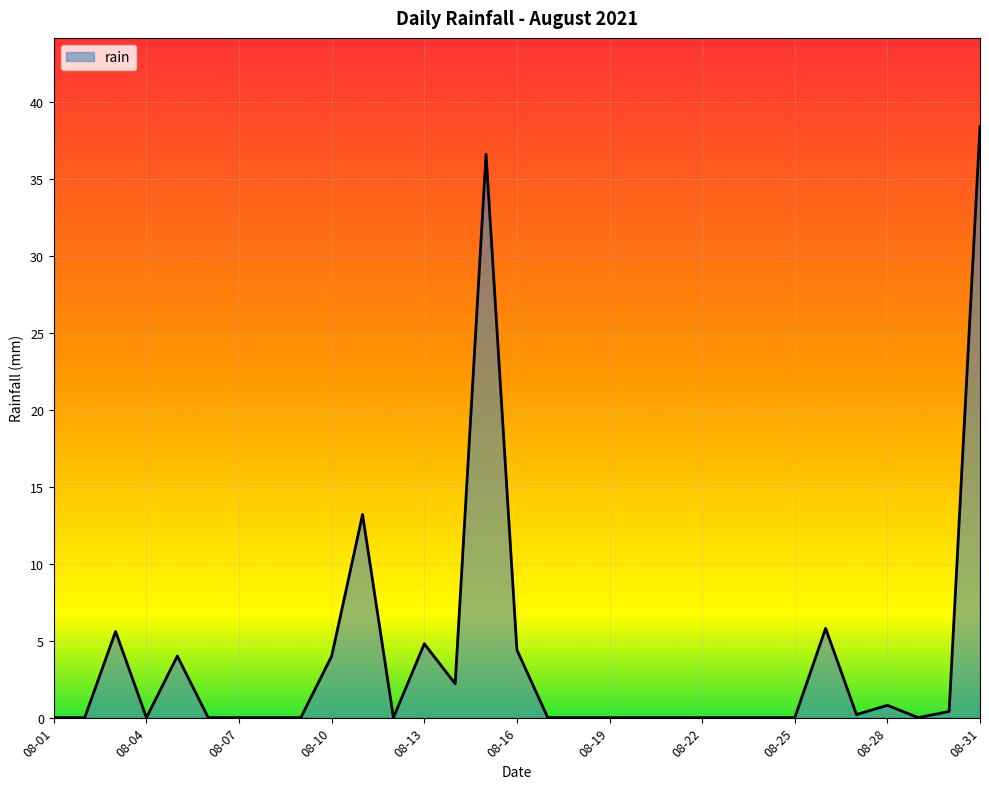

What is the maximum value shown in the chart?

38.4